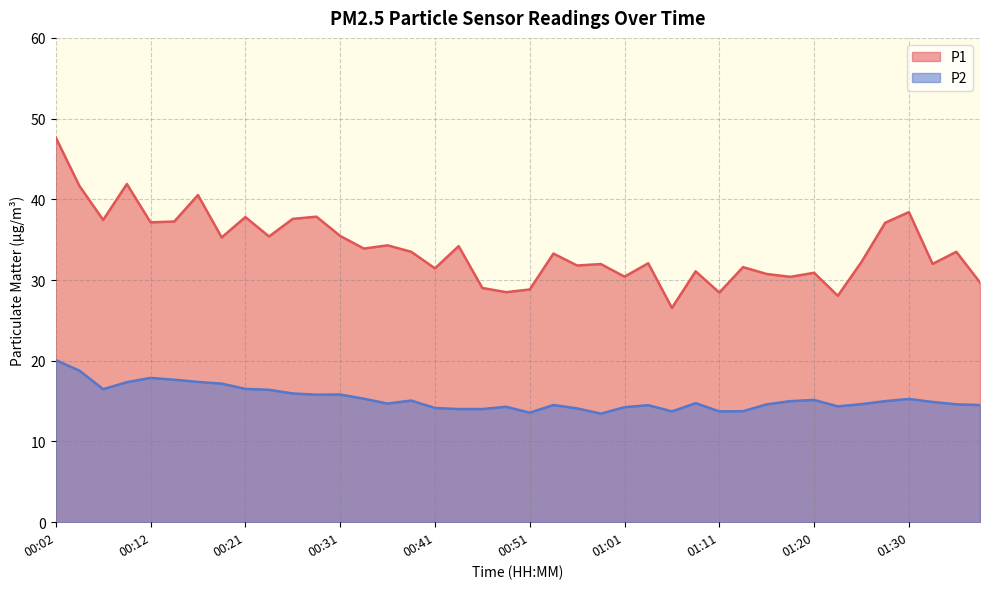

The P1 series shows 41.9 at 00:09. True or false?

True